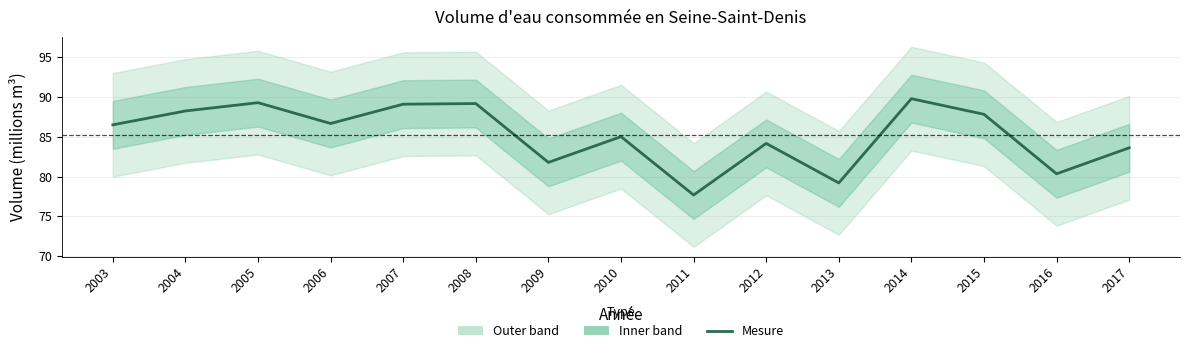

Reading left to right, what are all the values shown in this chart?

86.5	88.2	89.3	86.7	89.1	89.2	81.8	85.0	77.7	84.2	79.2	89.8	87.8	80.3	83.6